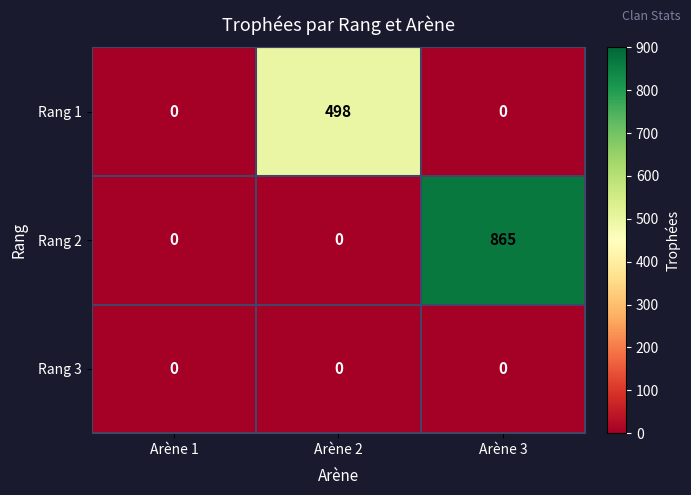

List the series in order of their overall mean, lowest first.

Rang 3, Rang 1, Rang 2